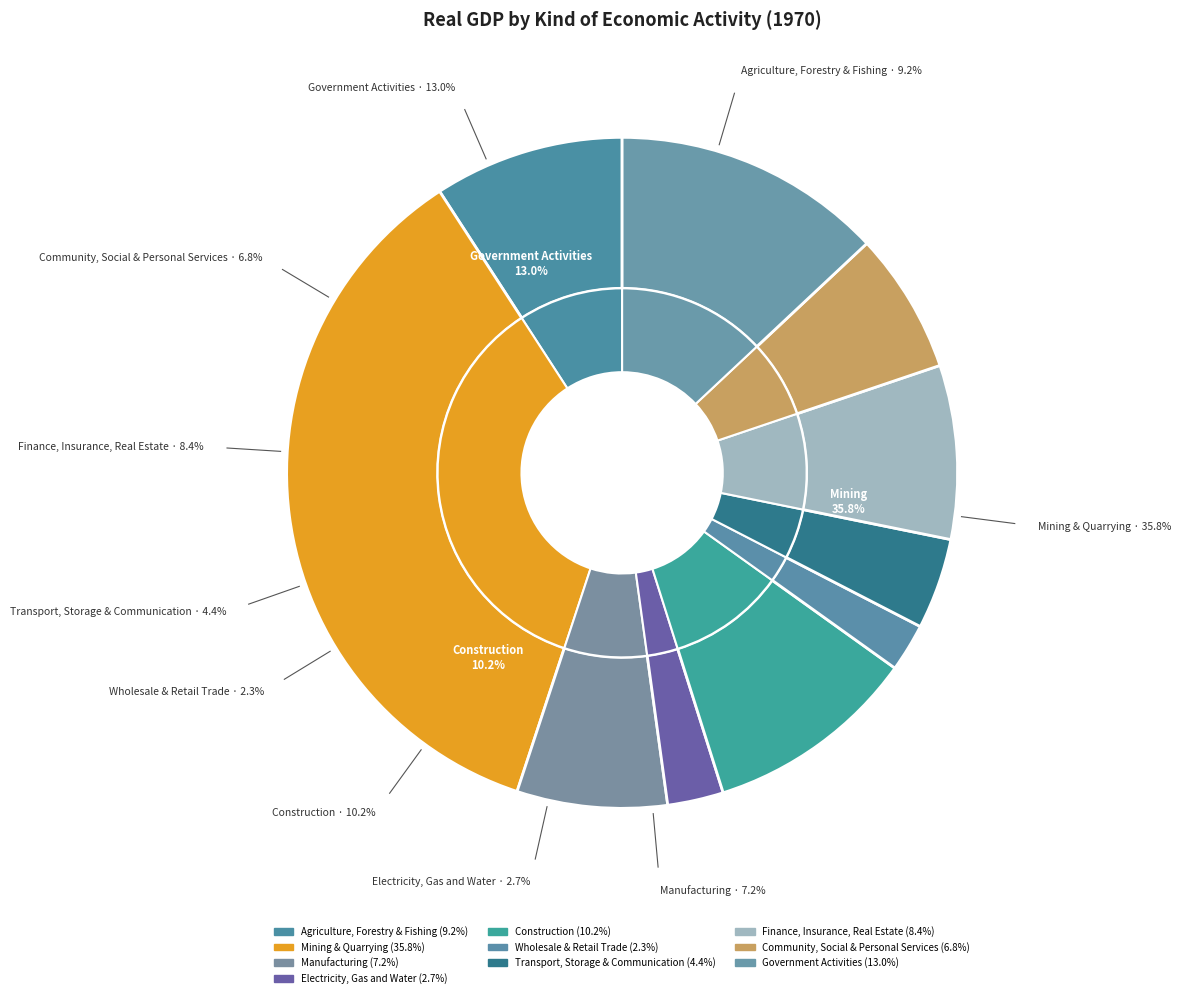

Does Finance, Insurance, Real Estate represent more than half of the total?

No